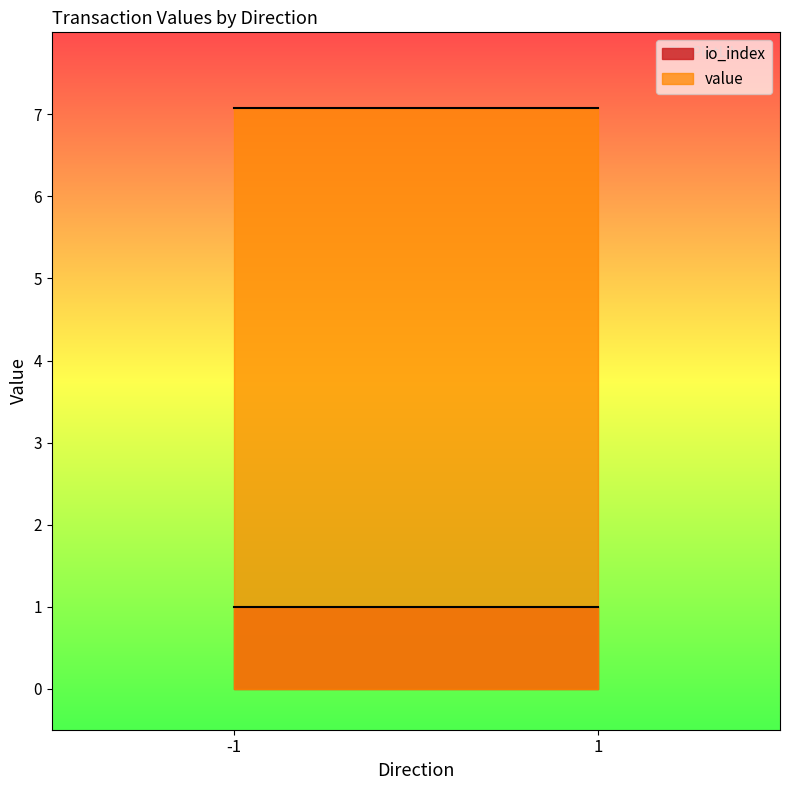

Where is io_index nearest to the value 0?

-1